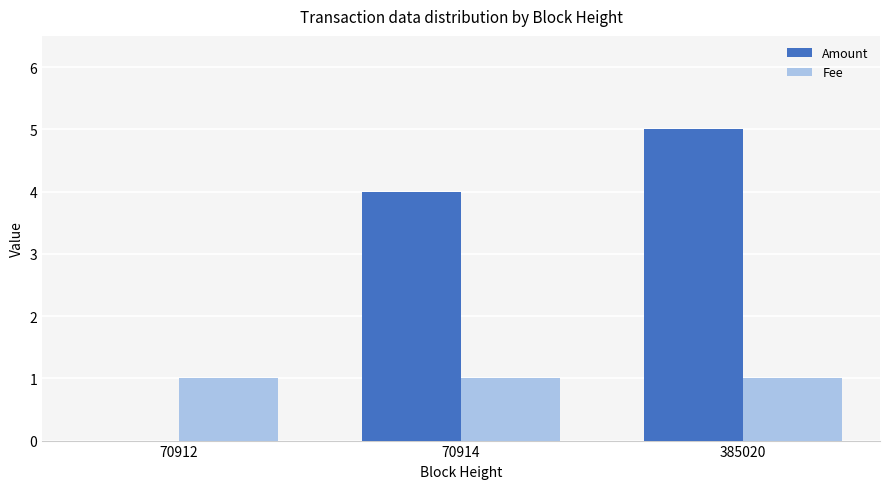

Reading left to right, extract all data points from this chart.

Amount: 0	4	5
Fee: 1	1	1